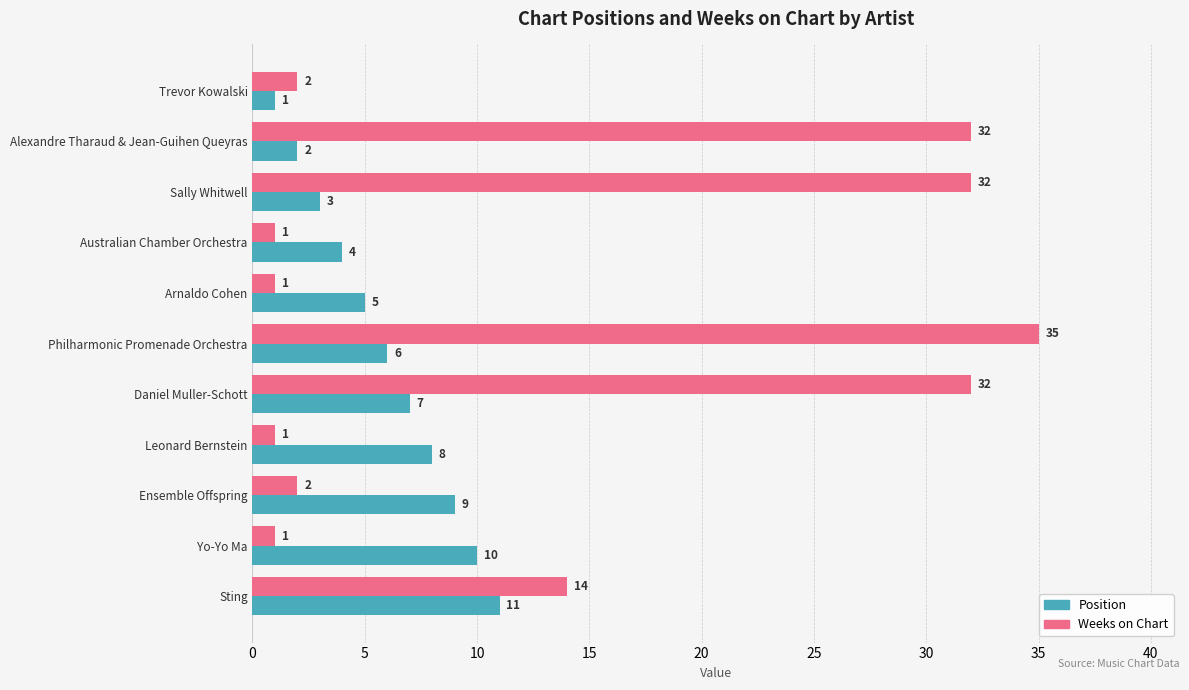

Between Alexandre Tharaud & Jean-Guihen Queyras and Daniel Muller-Schott, which series saw the biggest shift?

Position